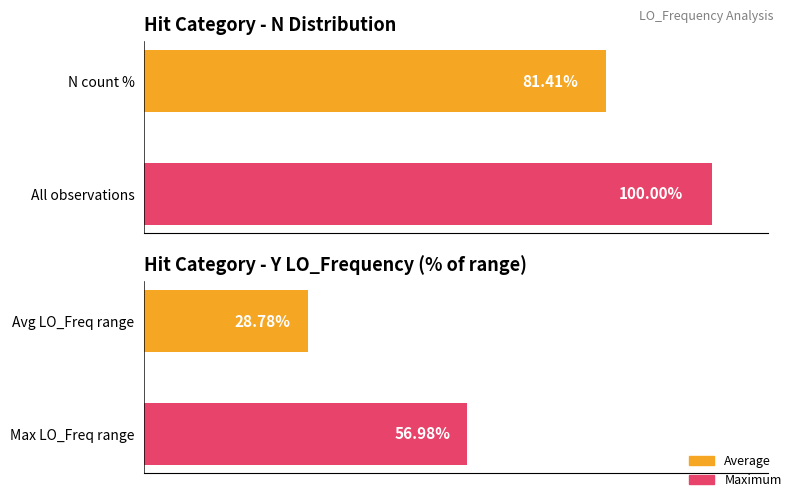

What is the sum of all Hit=Y values?

85.8